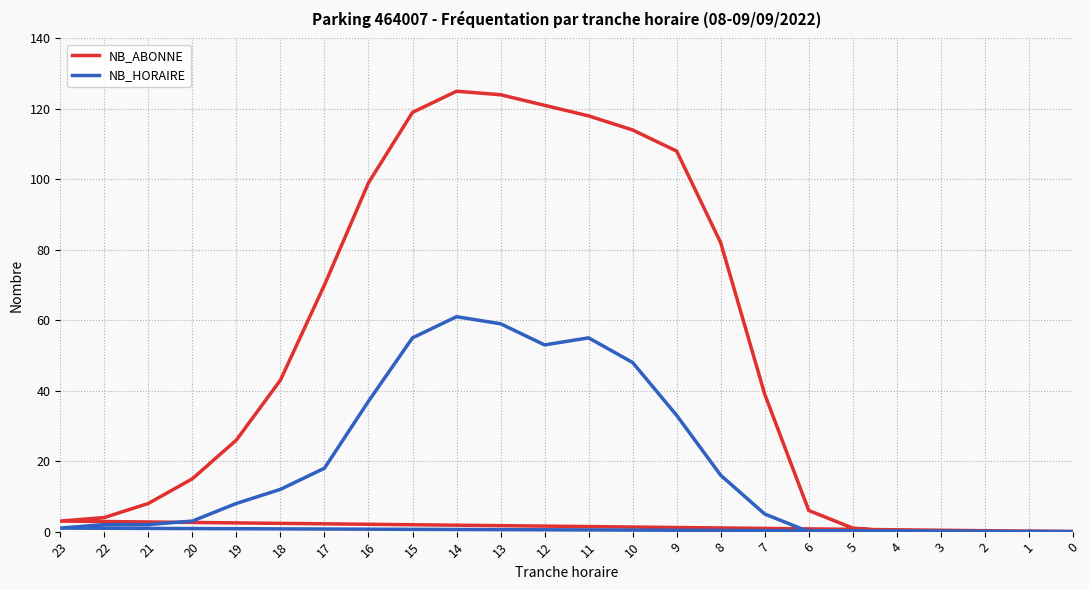

At which category is the sum across all series the highest?

14